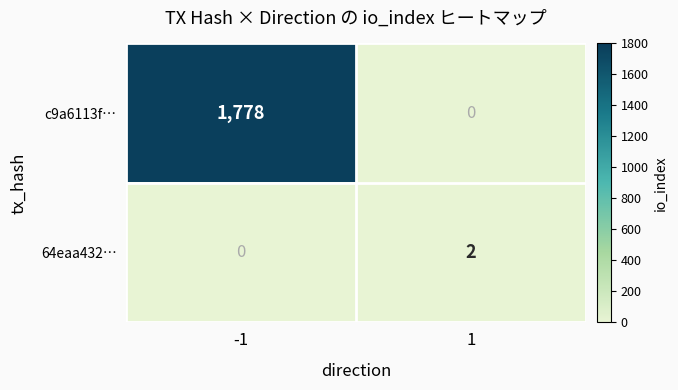

What is the approximate value of c9a6113f… at -1, to the nearest 100?

1800